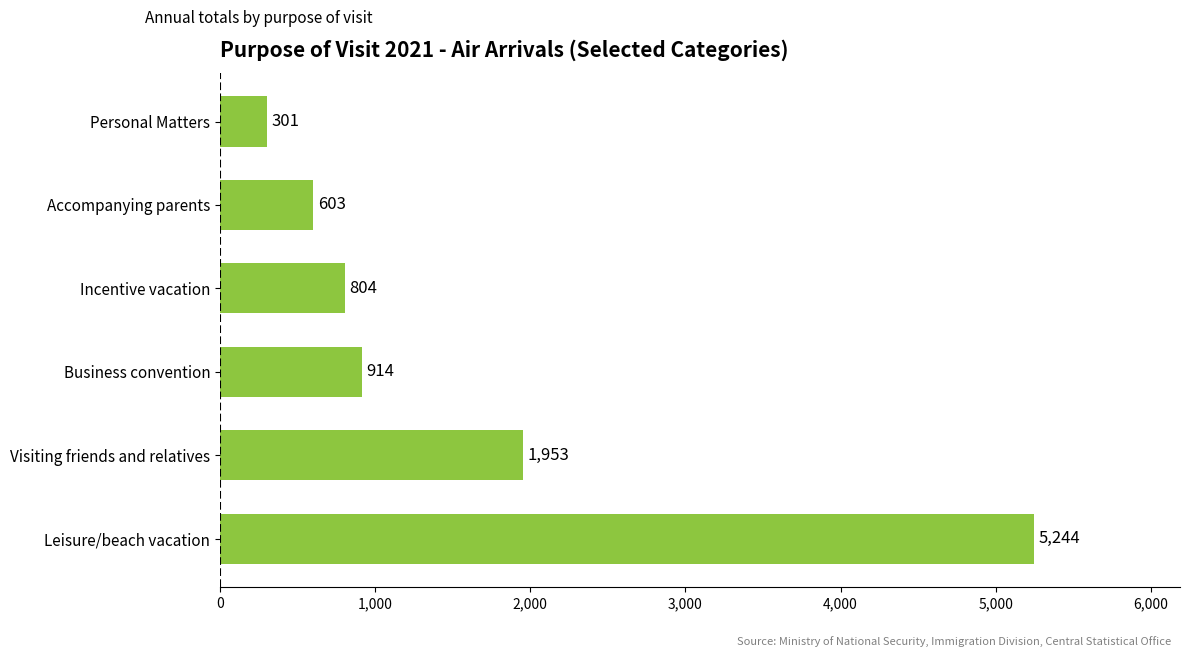

What is the maximum value shown in the chart?

5244